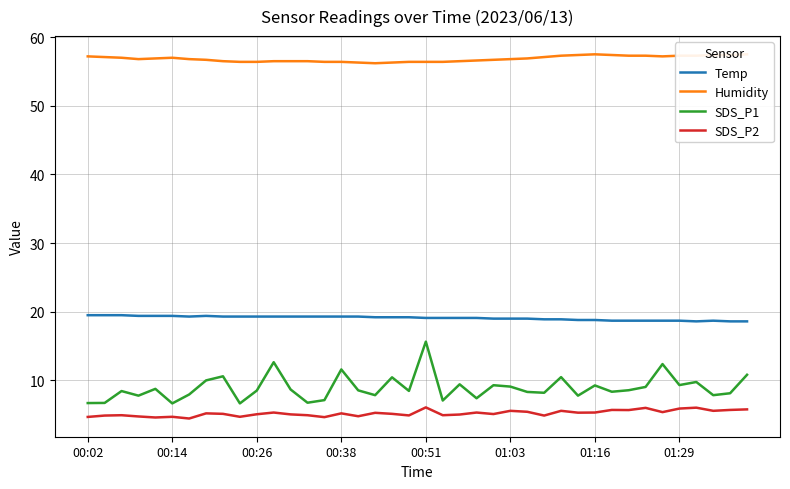

Is it true that SDS_P1 equals 1.6 at 00:14?

False